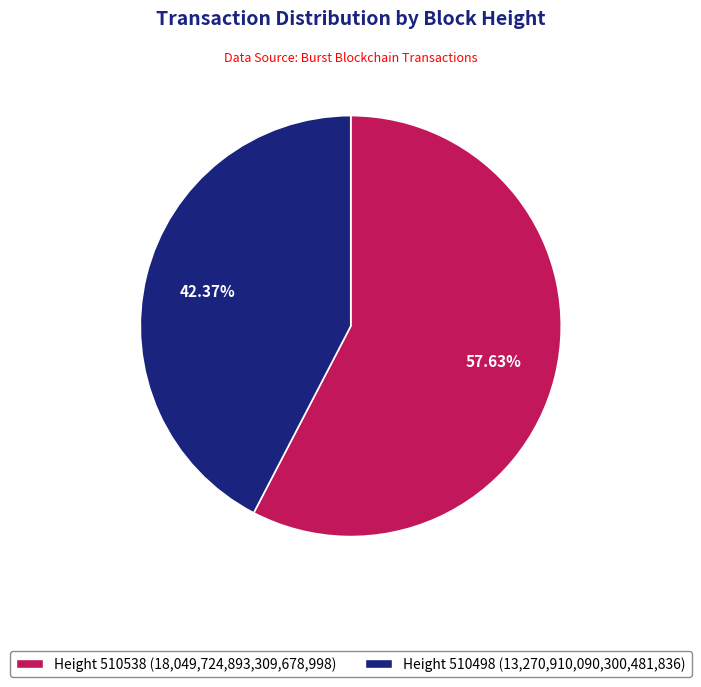

Is there a majority slice in this chart?

Yes